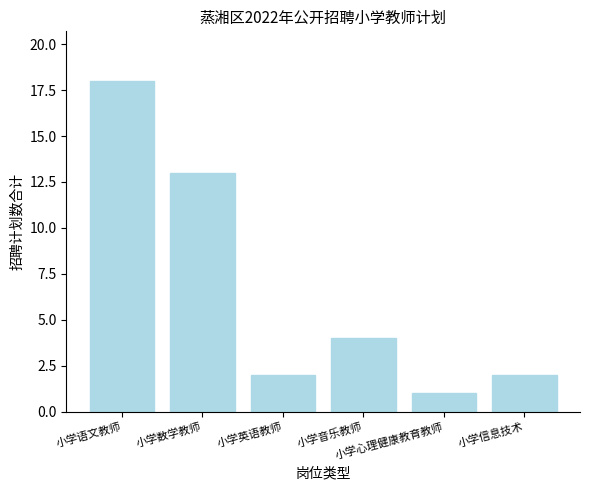

What is the difference between the maximum and minimum values?

17